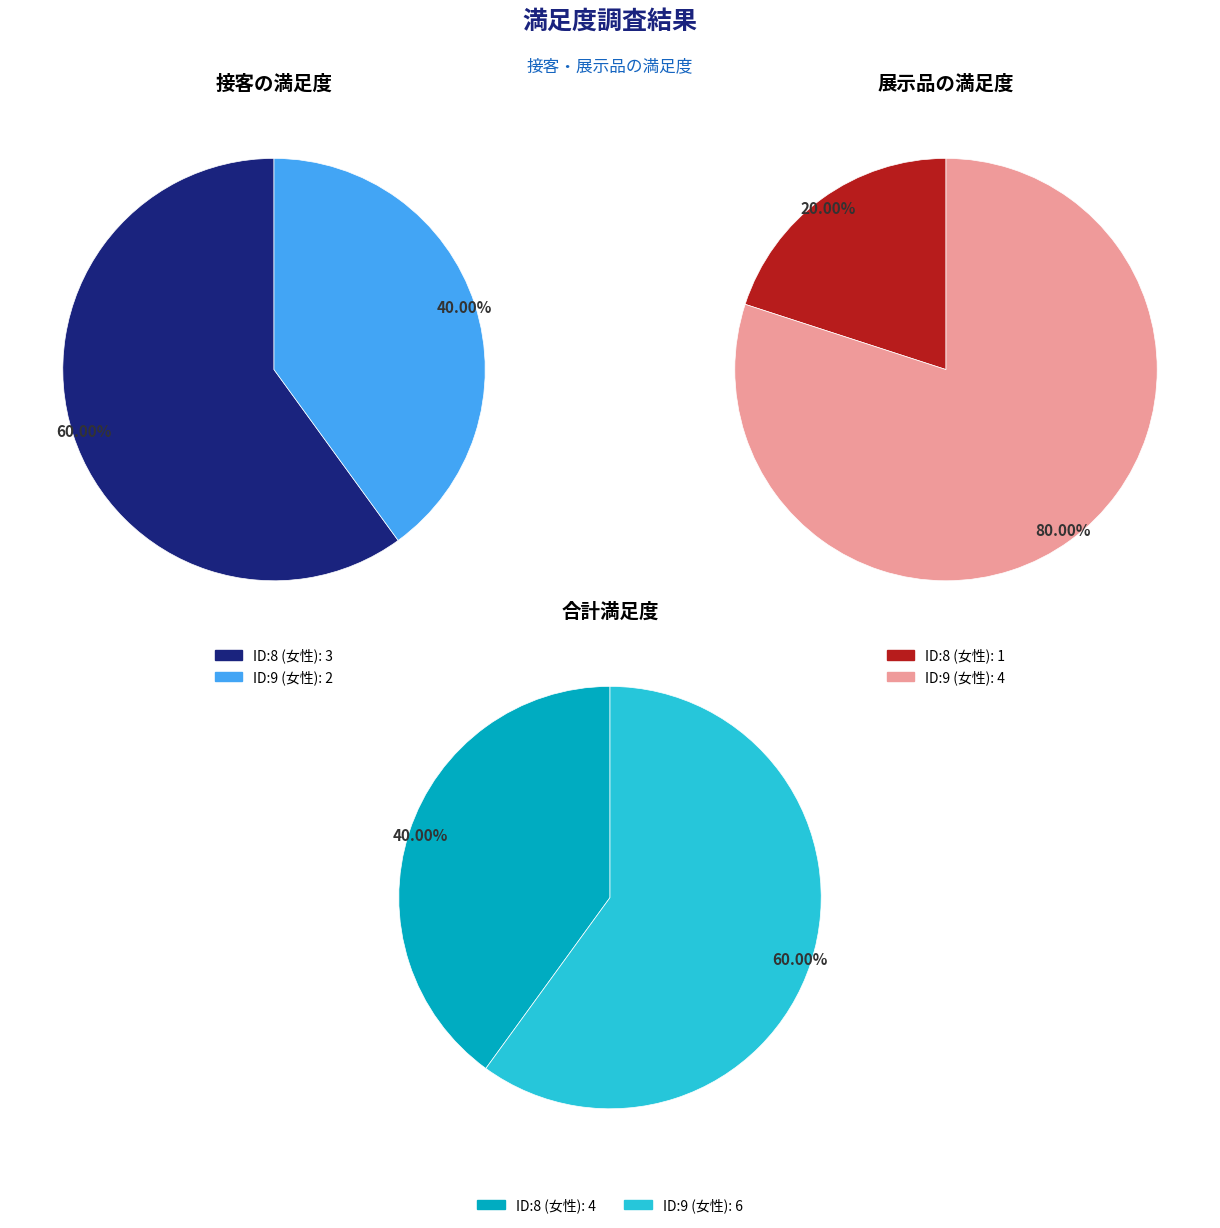

Count the number of slices in the pie.

2